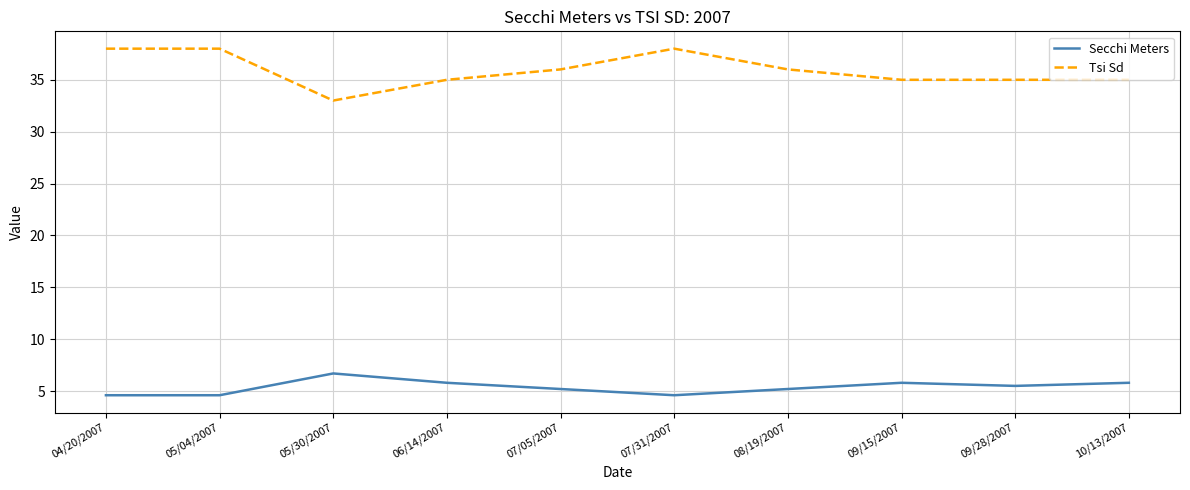

Rank the series by their average value, from highest to lowest.

Tsi Sd, Secchi Meters